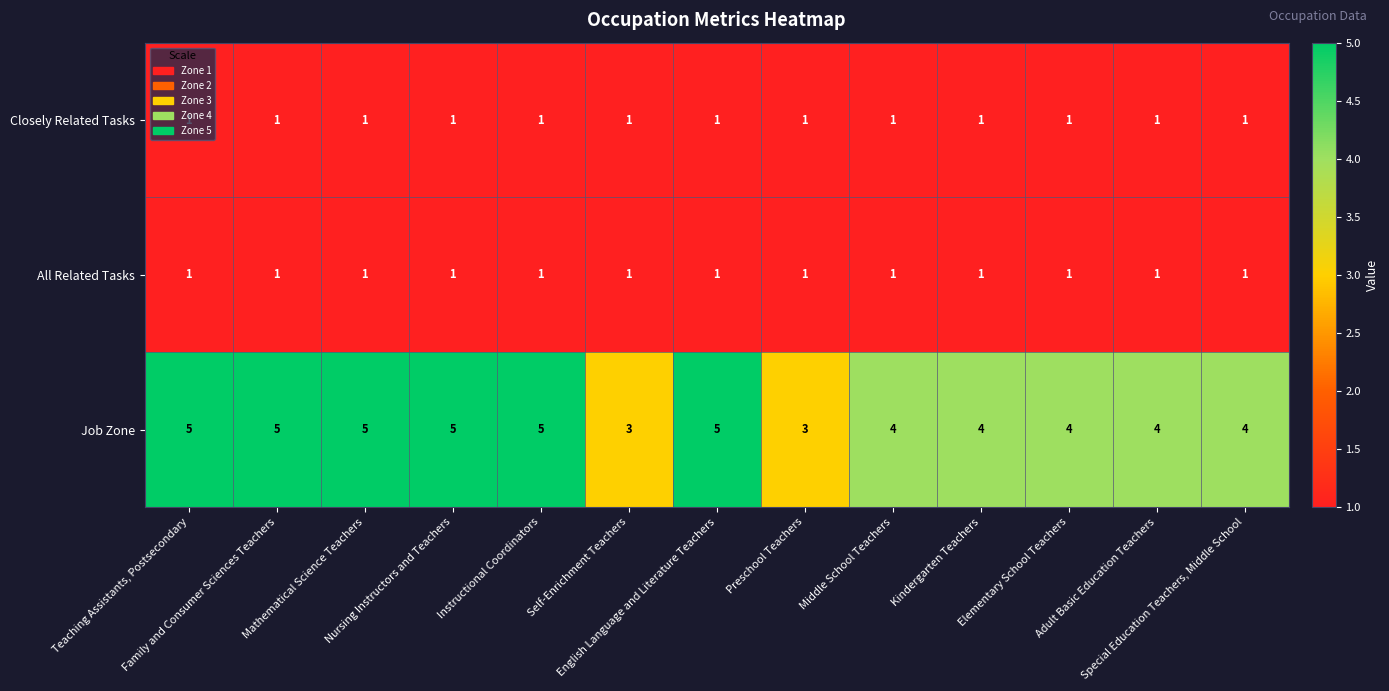

At how many categories does at least one series exceed 2?

13